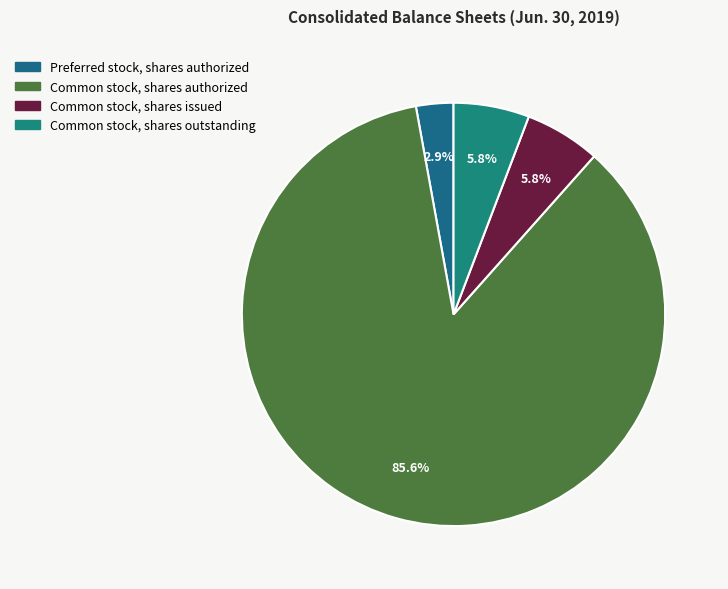

To the nearest percent, what portion does Common stock, shares issued represent?

6%